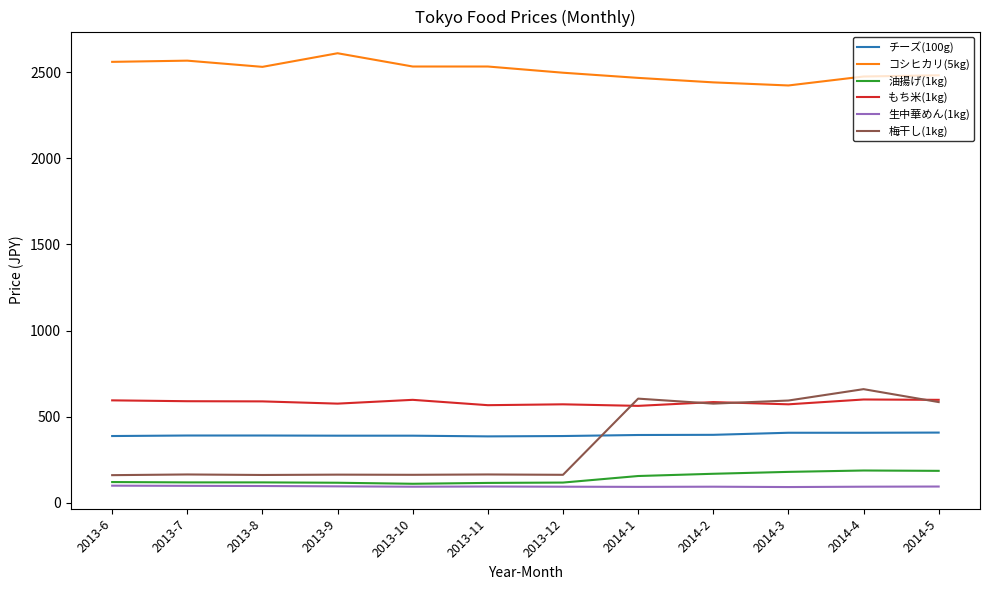

How many series are shown in this chart?

6